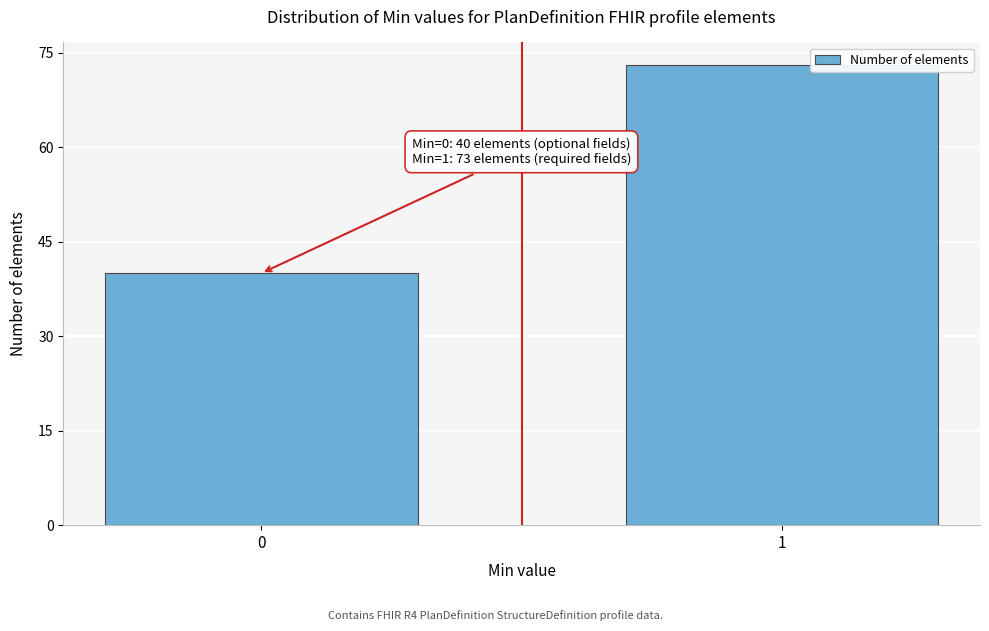

Reading left to right, list all the values displayed in this chart.

40	73